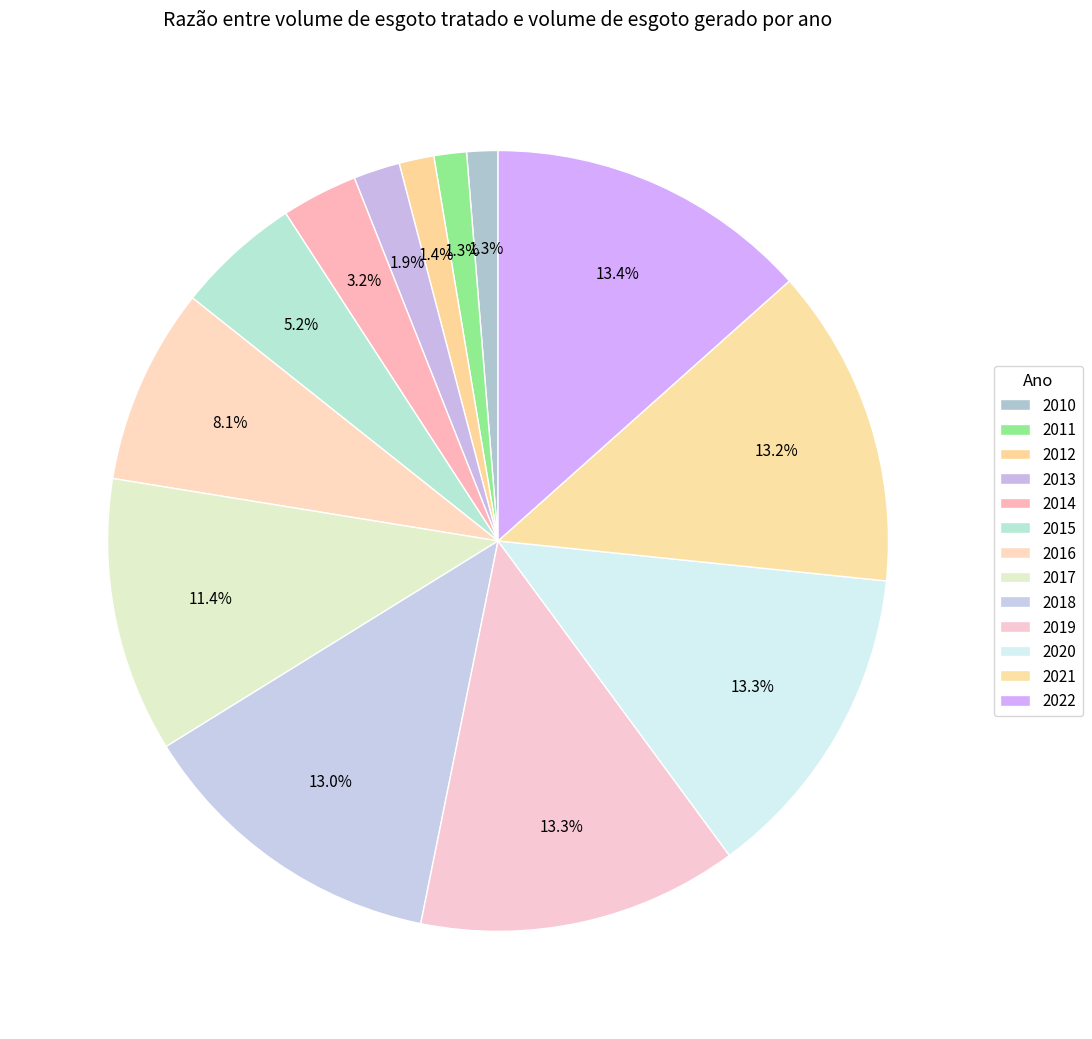

Is the sum of 2012 and 2021 greater than half?

No